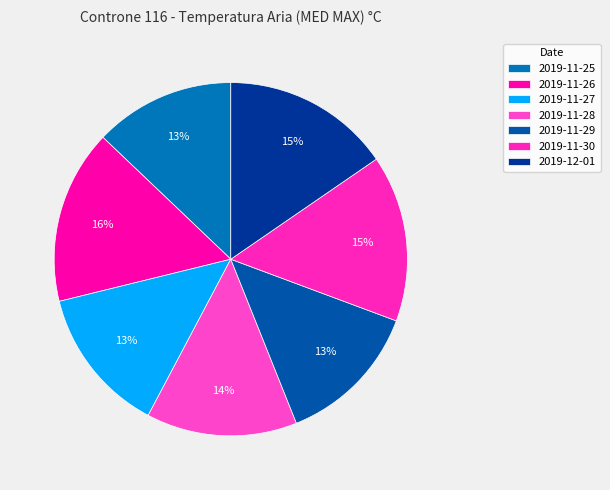

What is the ratio of the value at 2019-11-30 to the value at 2019-12-01?

1.0